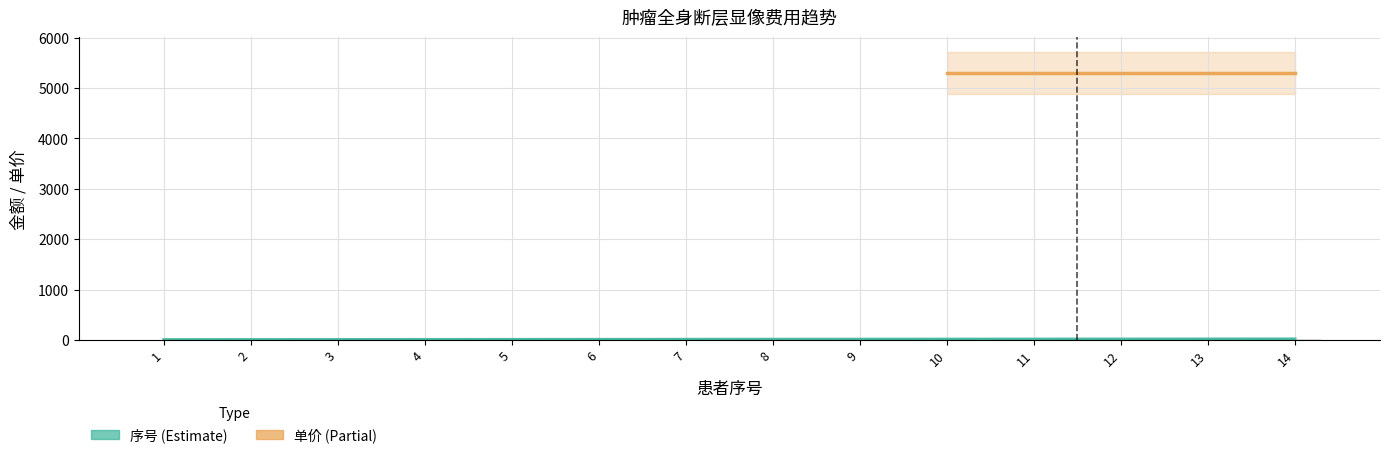

Rank the categories by value from lowest to highest.

1, 2, 3, 4, 5, 6, 7, 8, 9, 10, 11, 12, 13, 14